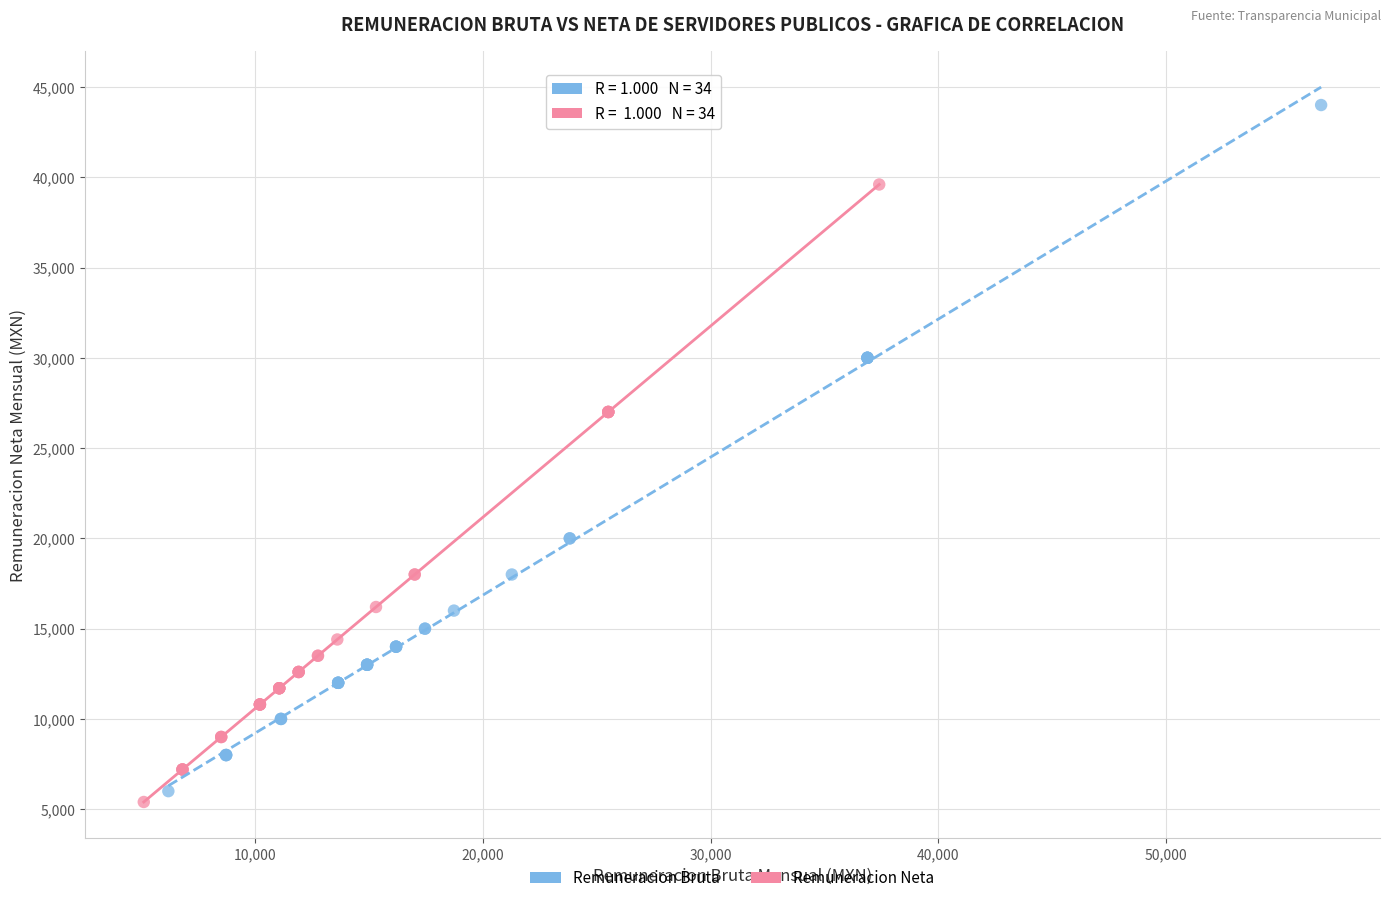

Which series reaches the maximum Y coordinate?

Remuneracion Bruta